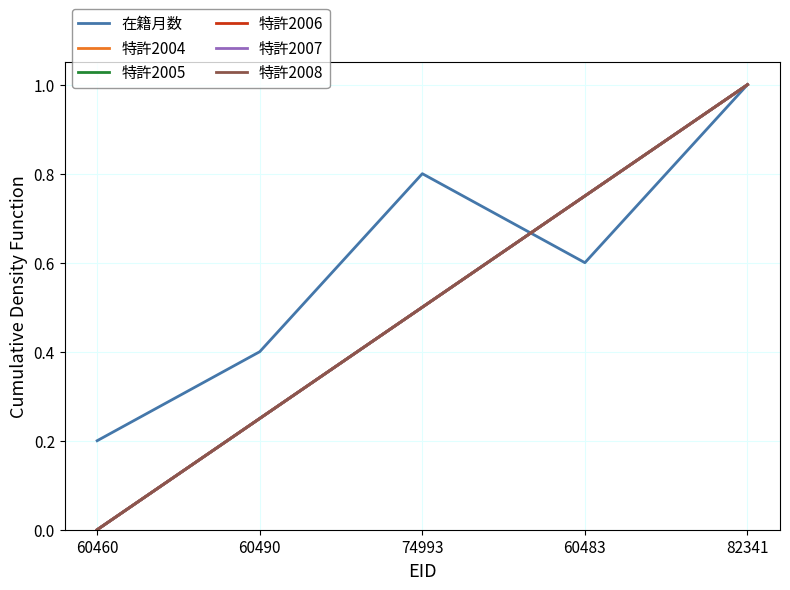

What is the label of the 2nd point from the right?

60483